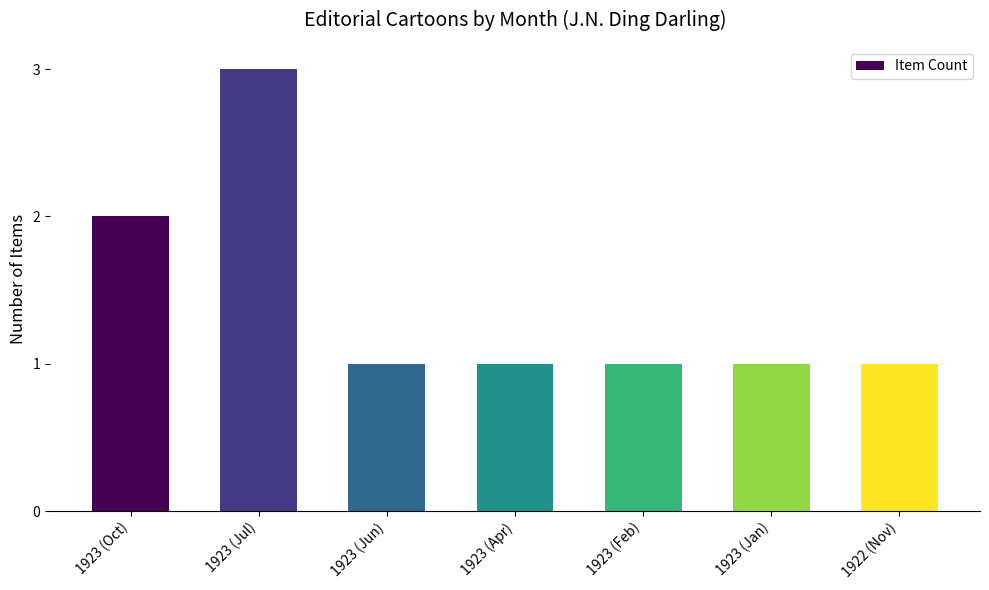

What is the ratio of the value at 1923 (Apr) to the value at 1923 (Oct)?

0.5